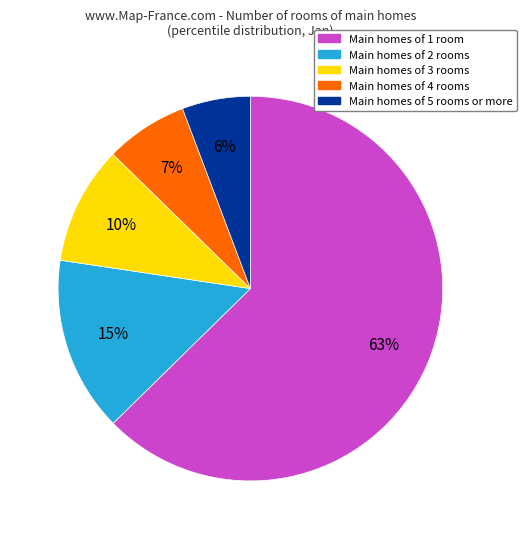

Is there any slice that represents more than half of the pie?

Yes